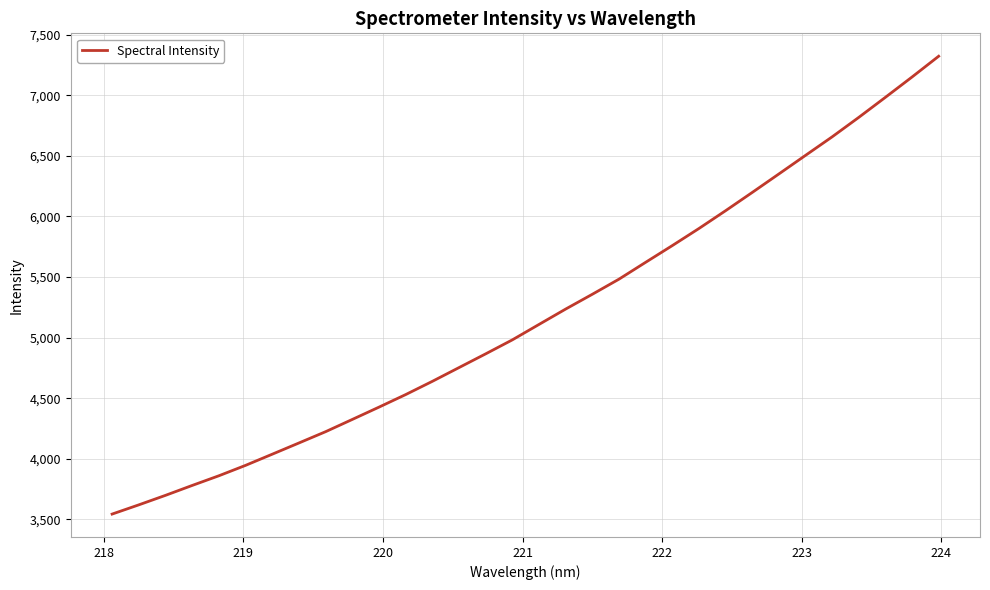

How many lines are shown in the chart?

1